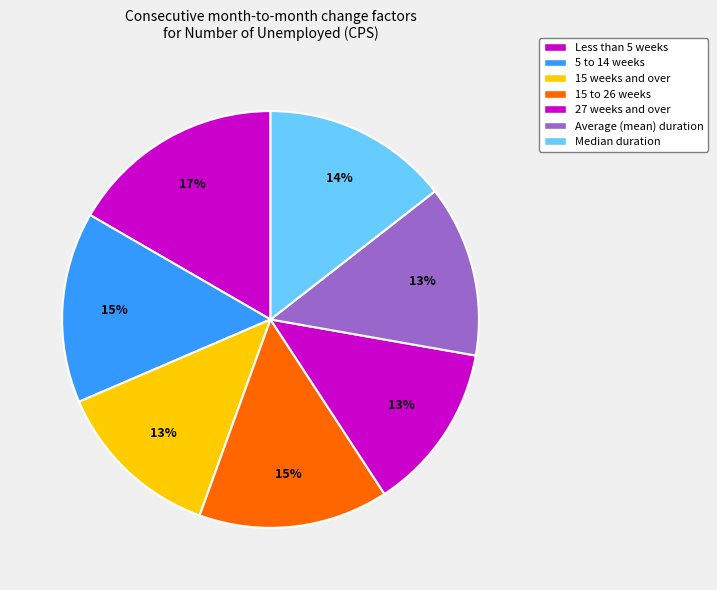

Count the number of slices in the pie.

7